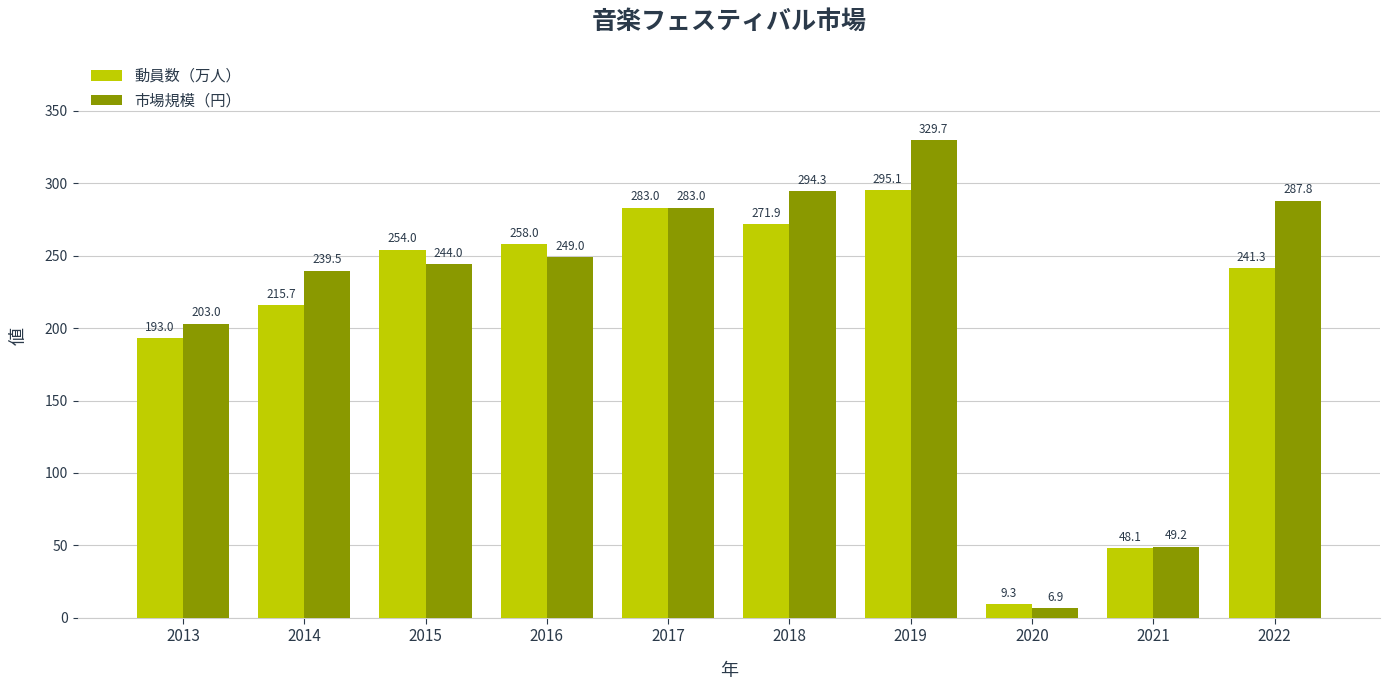

Reading left to right, transcribe all the data shown in this chart.

動員数（万人）: 193.0	215.7	254.0	258.0	283.0	271.9	295.1	9.3	48.1	241.3
市場規模（円）: 203.0	239.5	244.0	249.0	283.0	294.3	329.7	6.9	49.2	287.8